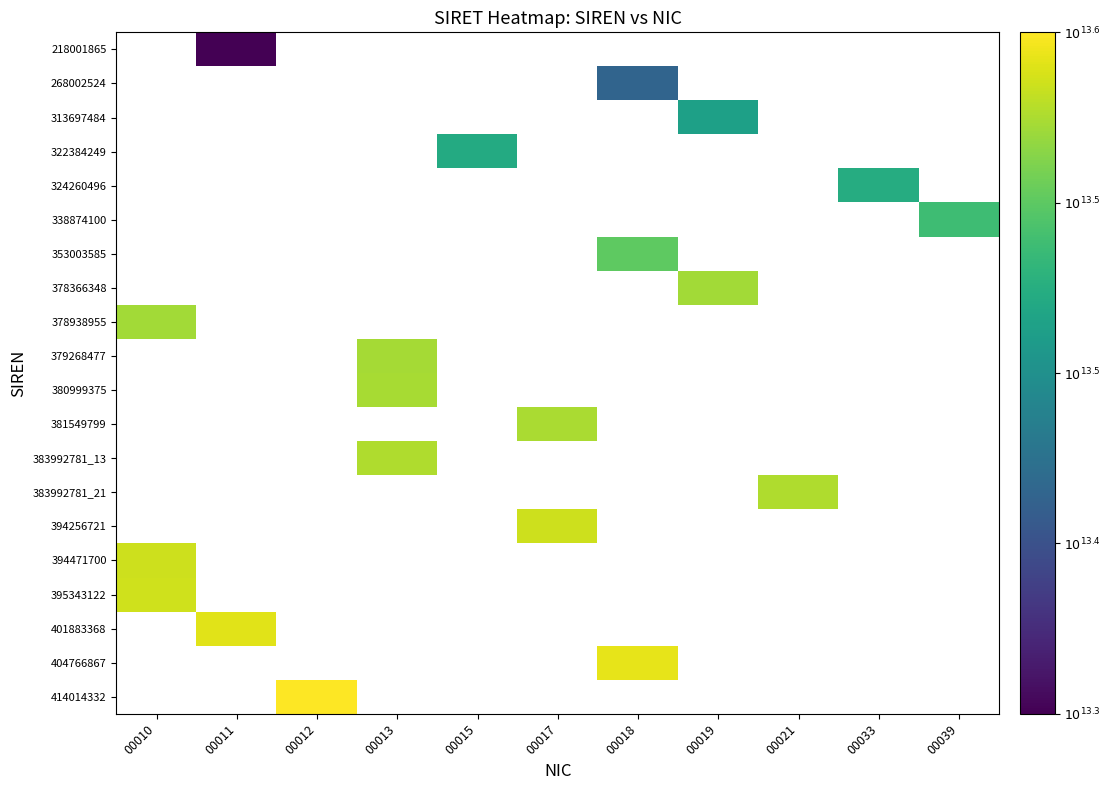

Which has a higher value, 00021 or 00013?

00013